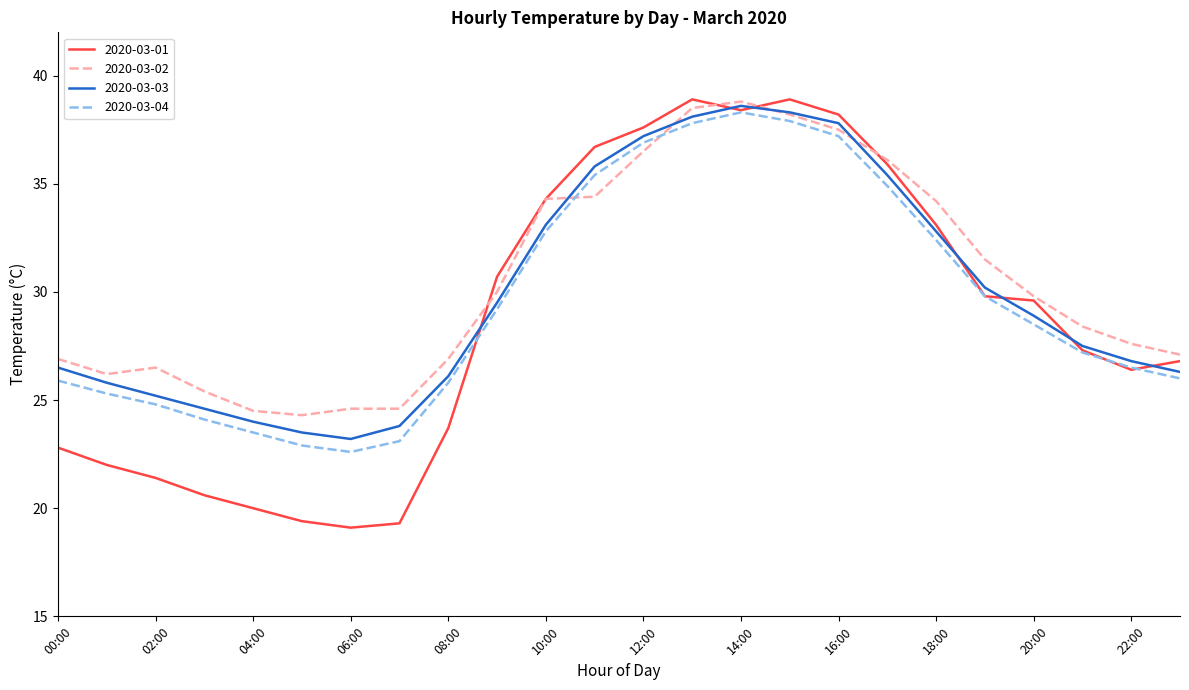

What is the lowest value of the 2020-03-01 series?

19.1